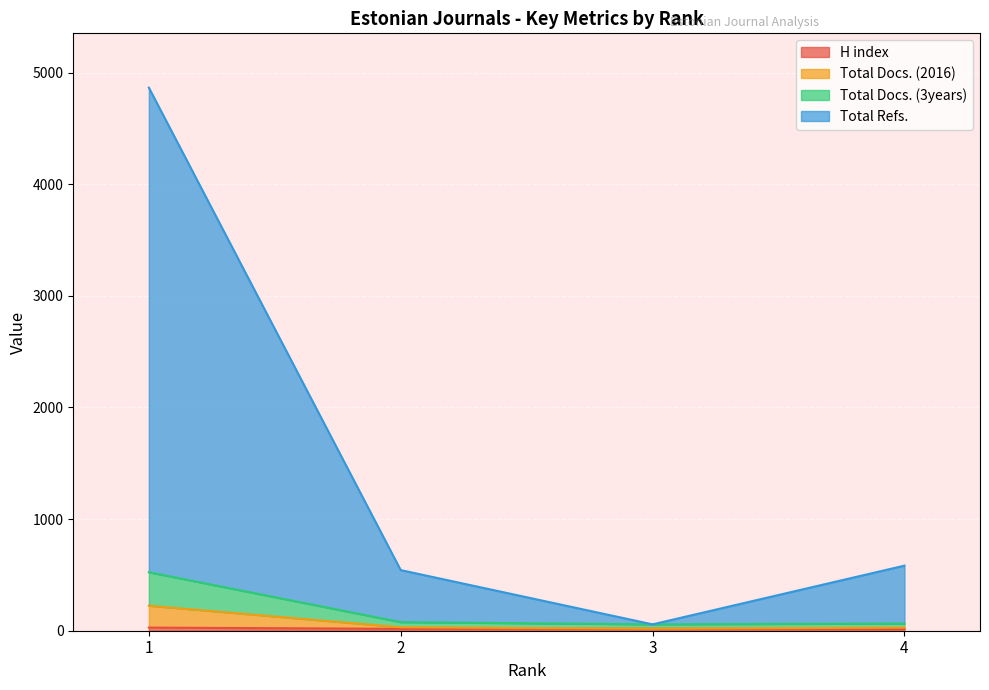

How many data points does each series have?

4